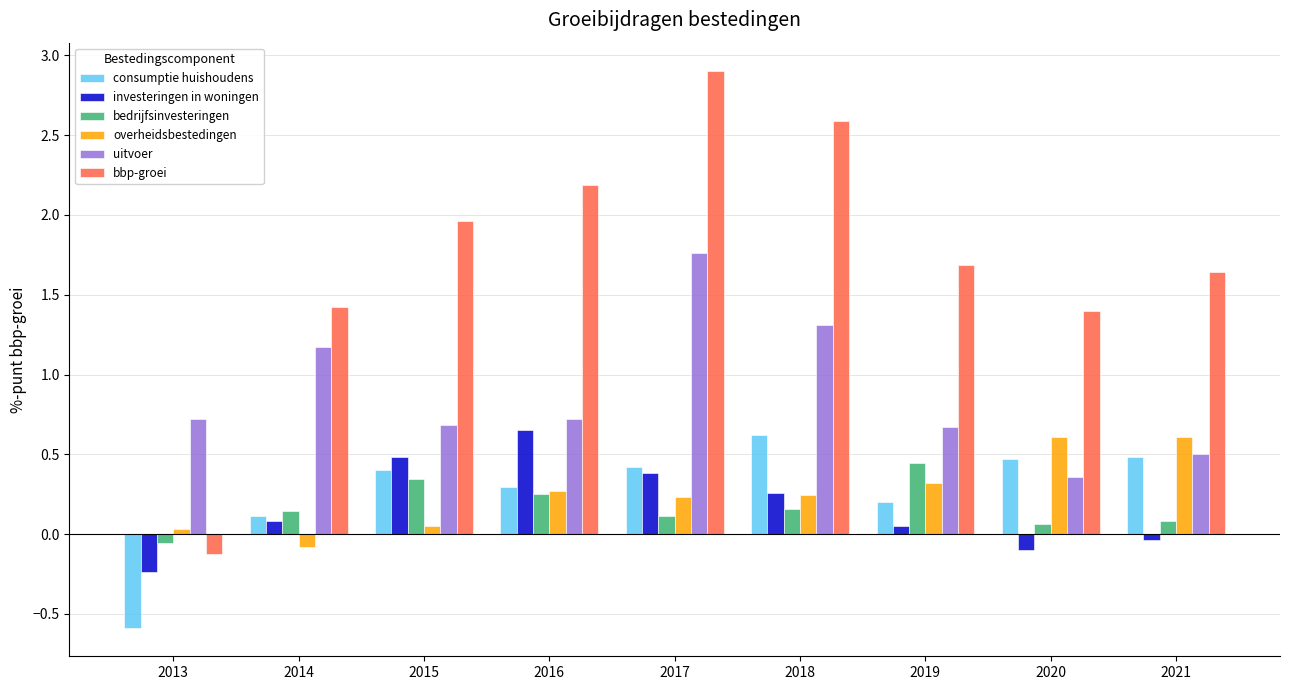

What is the spread (max minus min) of values at 2016?

1.9